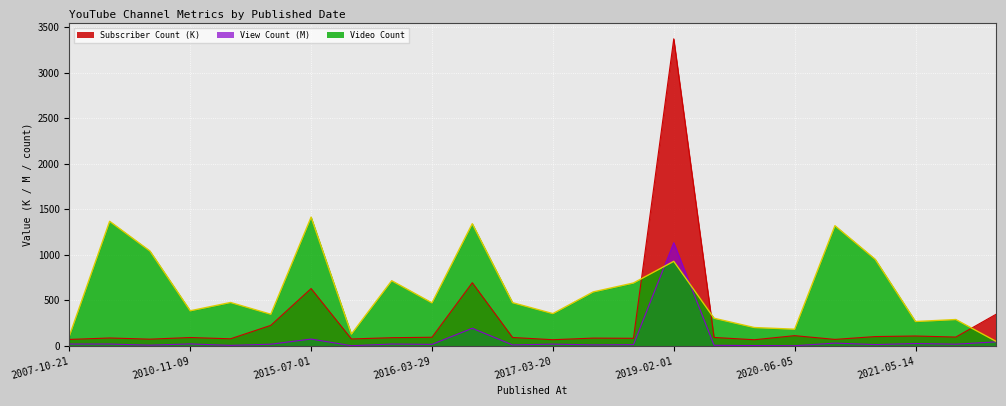

The Subscriber Count series shows 693.0 at 2016-04-06. True or false?

True